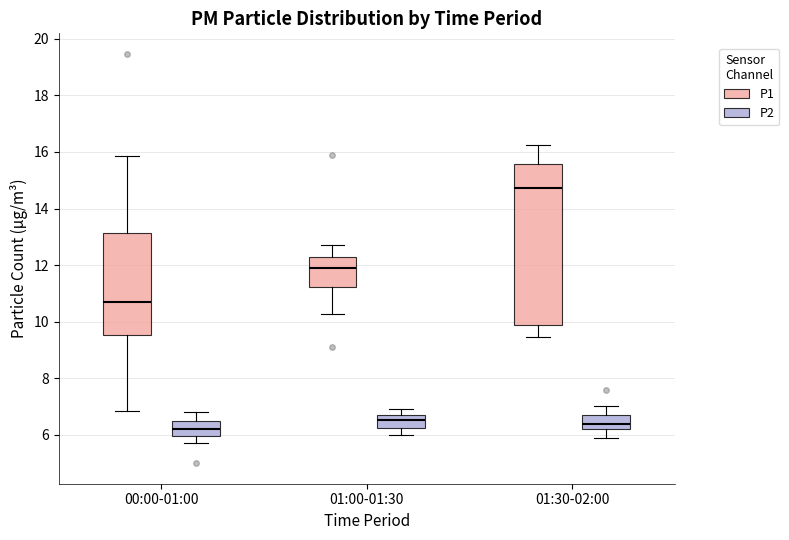

Reading left to right, read every box against the y-axis: the position of its median line, the range the box covers, and the ends of its whiskers. The values are not printed on the chart, so give them approximately, as read against the axis.

00:00-01:00 (P1): median 10.8, box 9.6 to 13.2, whiskers 6.8 to 15.8
00:00-01:00 (P2): median 6.2, box 6.0 to 6.6, whiskers 5.8 to 6.8
01:00-01:30 (P1): median 11.8, box 11.2 to 12.2, whiskers 10.2 to 12.8
01:00-01:30 (P2): median 6.6, box 6.2 to 6.8, whiskers 6.0 to 7.0
01:30-02:00 (P1): median 14.8, box 10.0 to 15.6, whiskers 9.4 to 16.2
01:30-02:00 (P2): median 6.4, box 6.2 to 6.8, whiskers 6.0 to 7.0